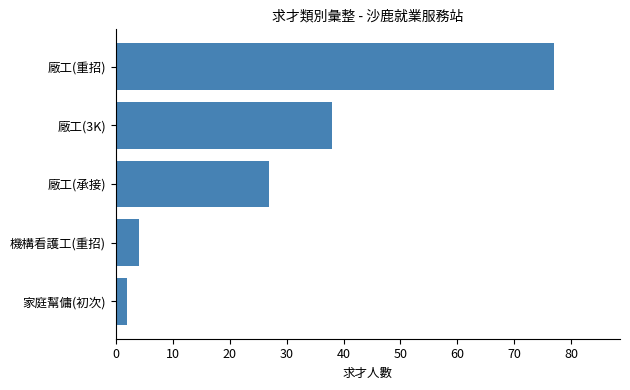

What is the change in value from 機構看護工(重招) to 廠工(重招)?

+73